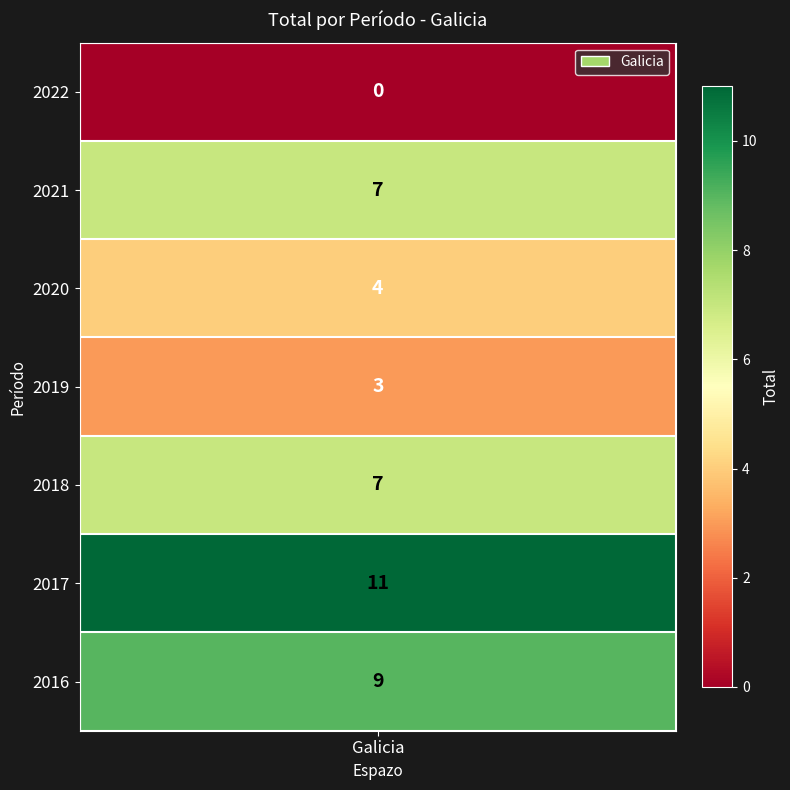

Reading left to right, list all the values displayed in this chart.

0	7	4	3	7	11	9